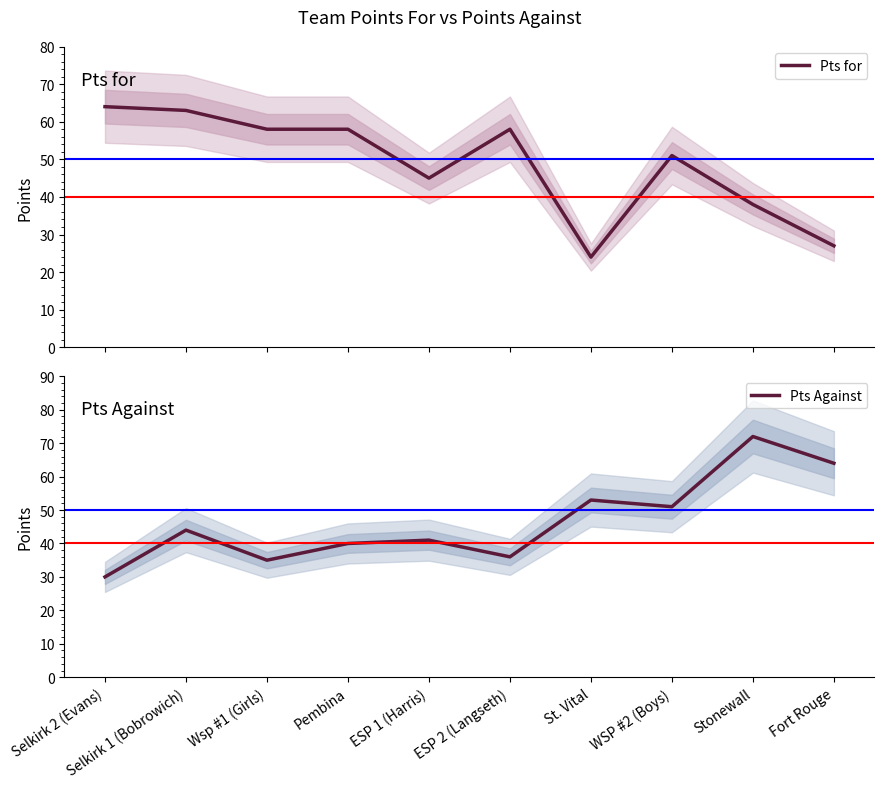

What are all the series names shown in the legend?

Pts for, Pts Against